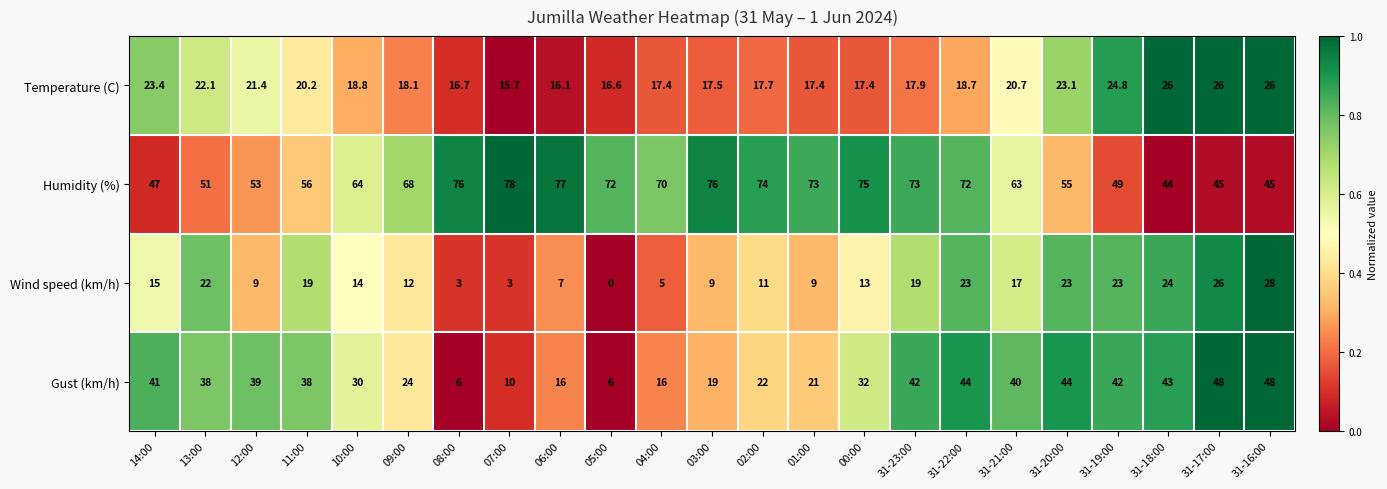

What is the minimum value for Gust (km/h)?

6.0